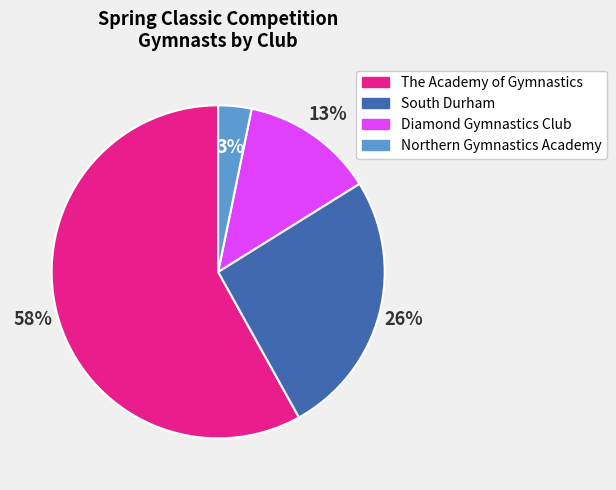

Combined, do Northern Gymnastics Academy and South Durham account for over 50%?

No